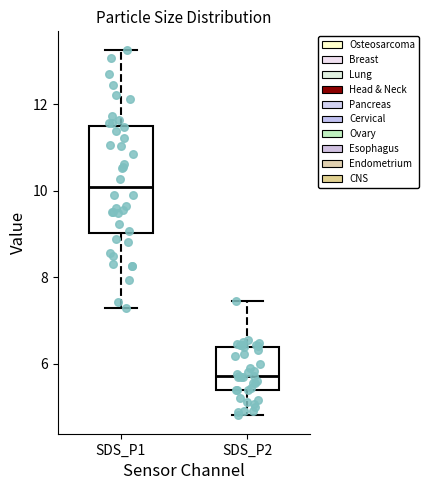

Where is the upper edge of the box for SDS_P1 on the y-axis? The values are not printed on the chart, so give them approximately, as read against the axis.

11.6